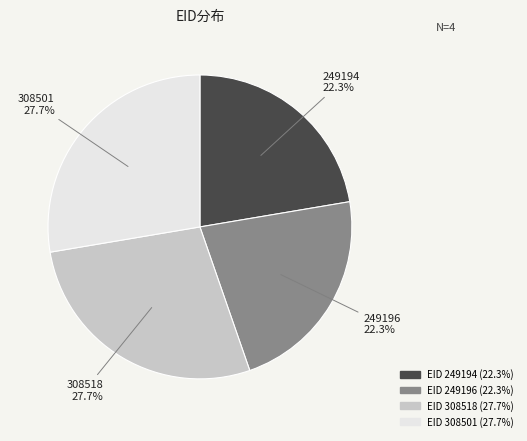

How many segments does this pie chart have?

4